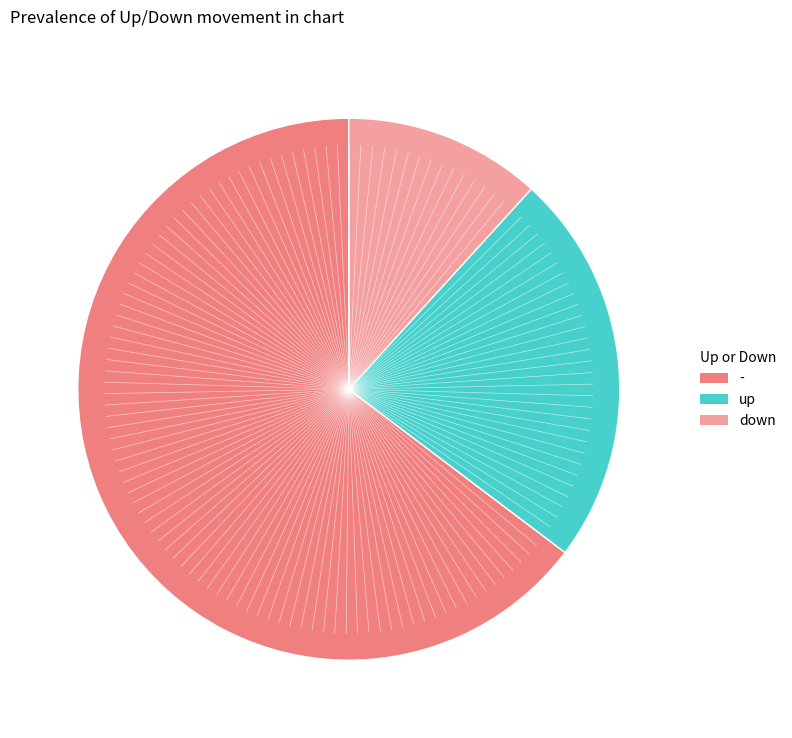

Is there a majority slice in this chart?

Yes